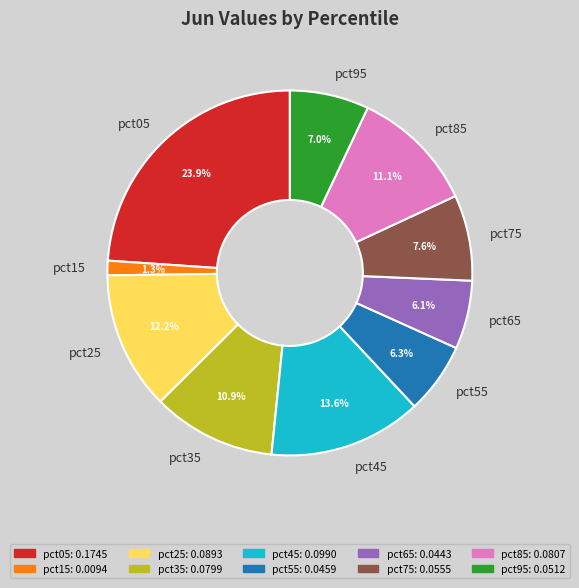

Does pct95 represent more than half of the total?

No